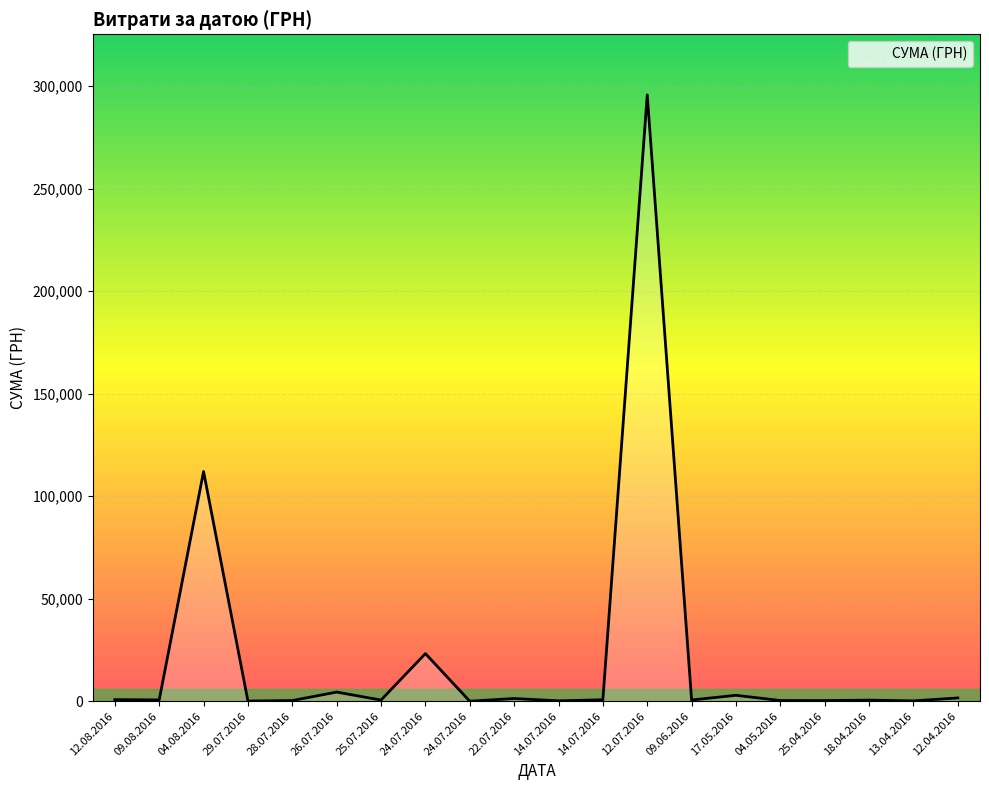

How many lines are shown in the chart?

1